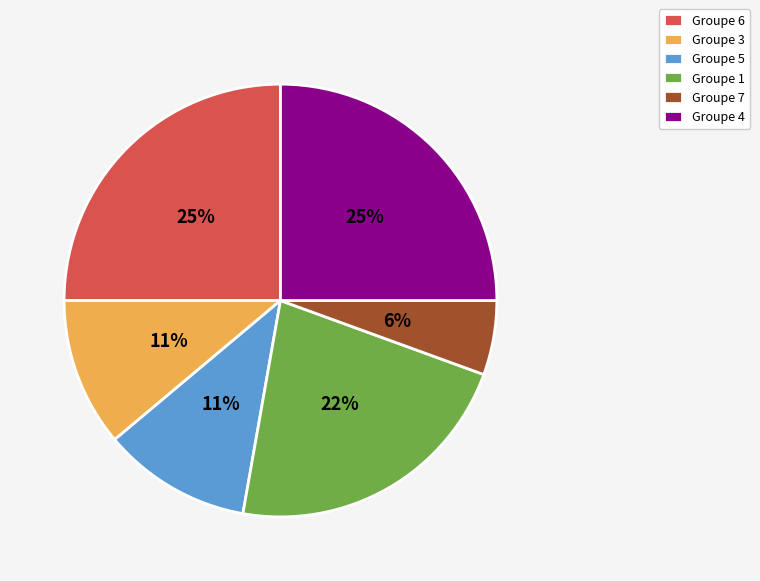

Is the sum of Groupe 7 and Groupe 3 greater than half?

No